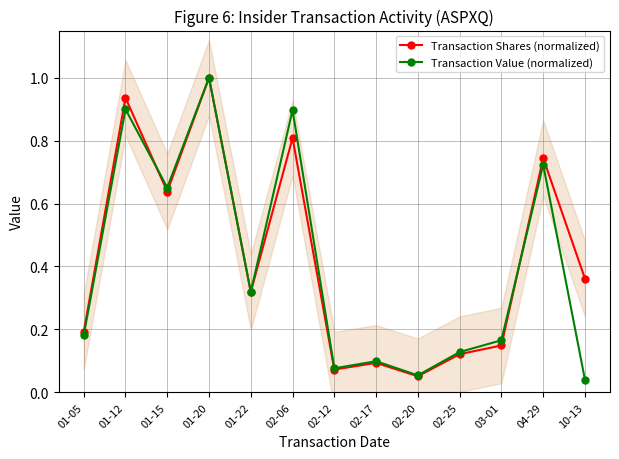

What position from the right is 01-05?

13